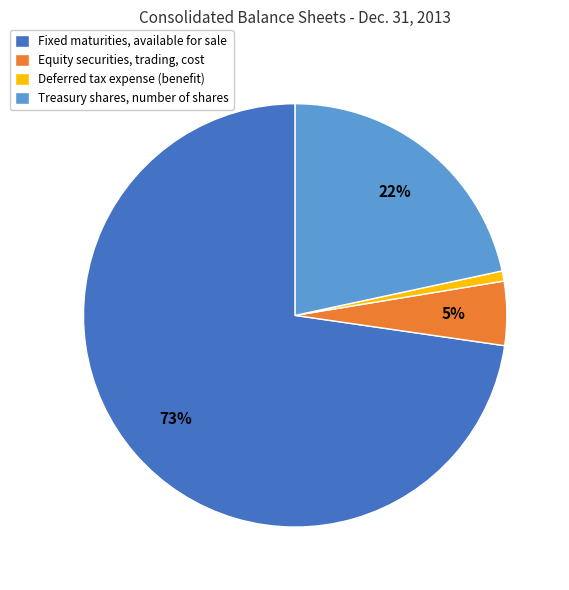

Which has a higher value, Treasury shares, number of shares or Deferred tax expense (benefit)?

Treasury shares, number of shares